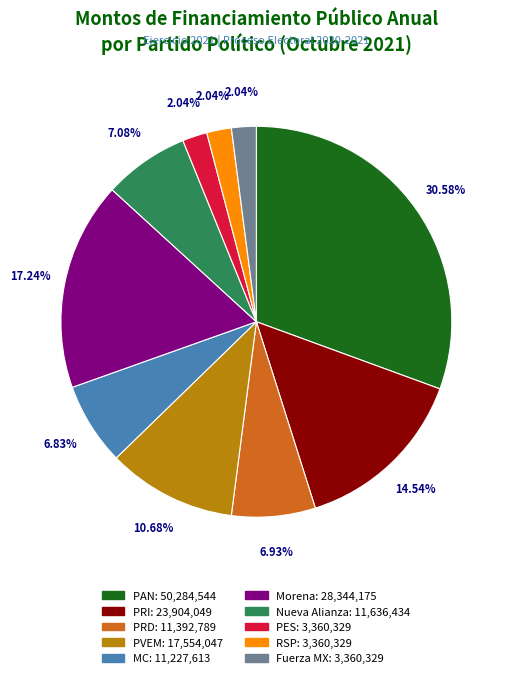

To the nearest percent, what is the difference between the largest and smallest slice percentages?

29%